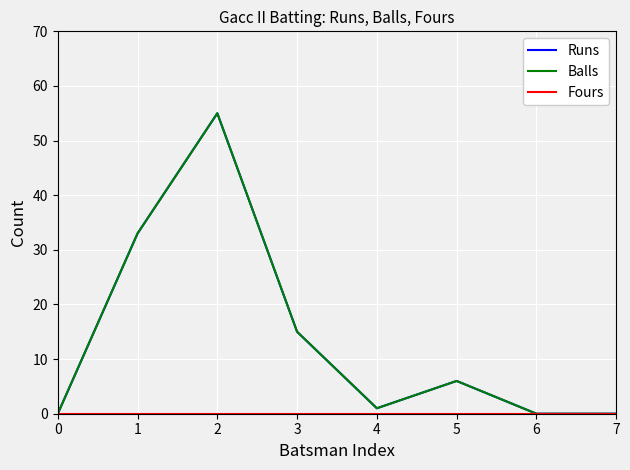

Which series has the largest total across all categories?

Runs